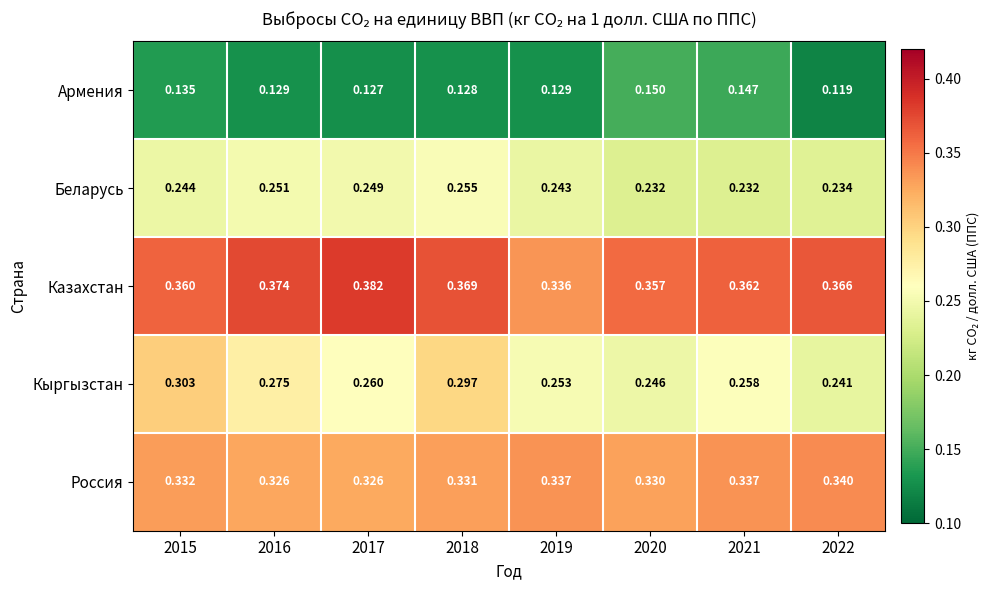

Which series has the largest total across all categories?

Казахстан